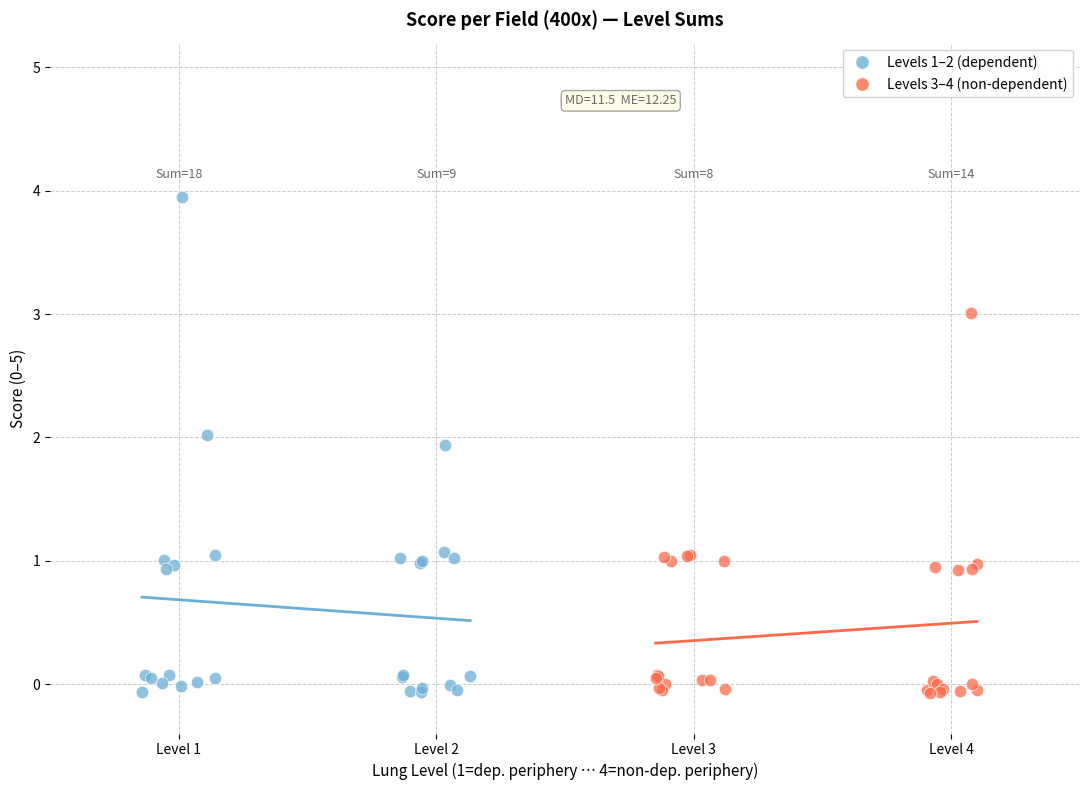

Which series reaches the maximum Y coordinate?

Levels 1–2 (dependent)